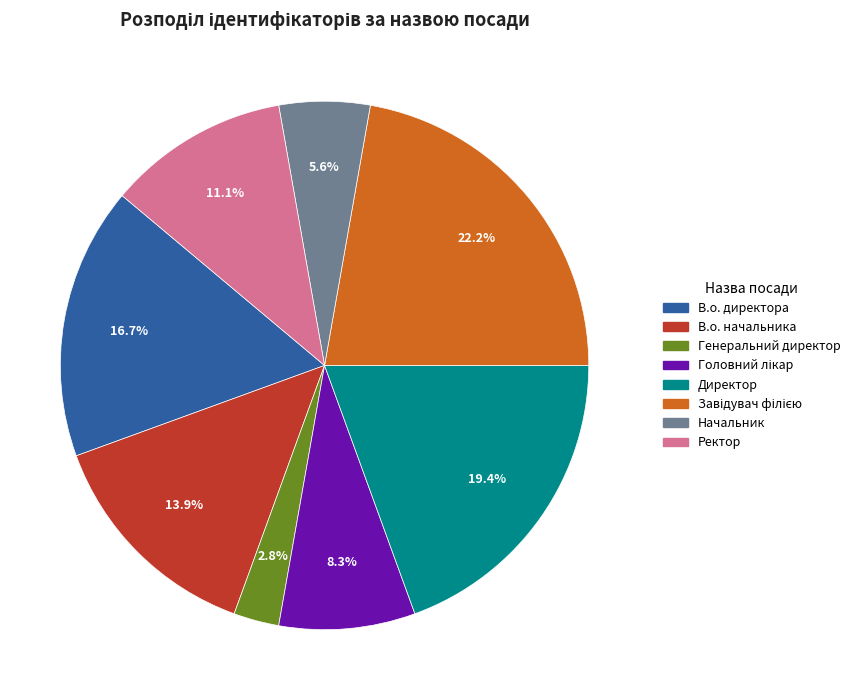

Which has a higher value, В.о. директора or Ректор?

В.о. директора